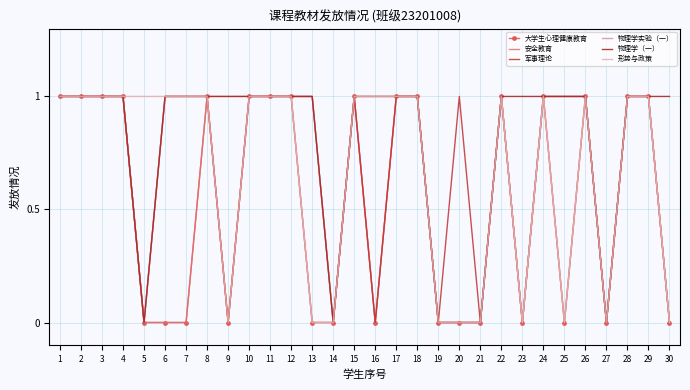

Is it true that 大学生心理健康教育 equals 1 at 24?

True